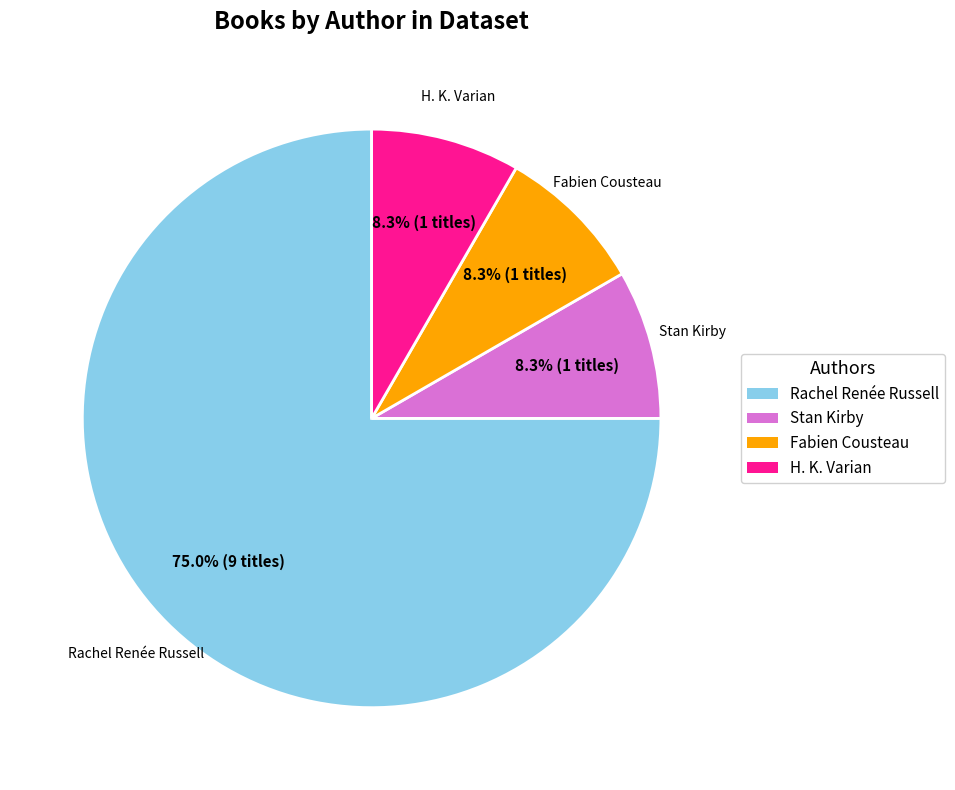

How many slices are in this pie chart?

4